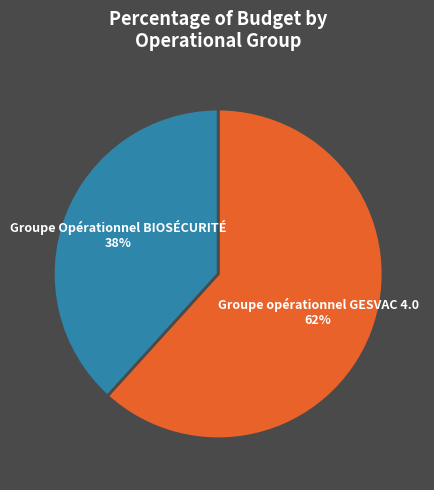

What percentage is the Groupe Opérationnel BIOSÉCURITÉ slice, to the nearest percent?

38%